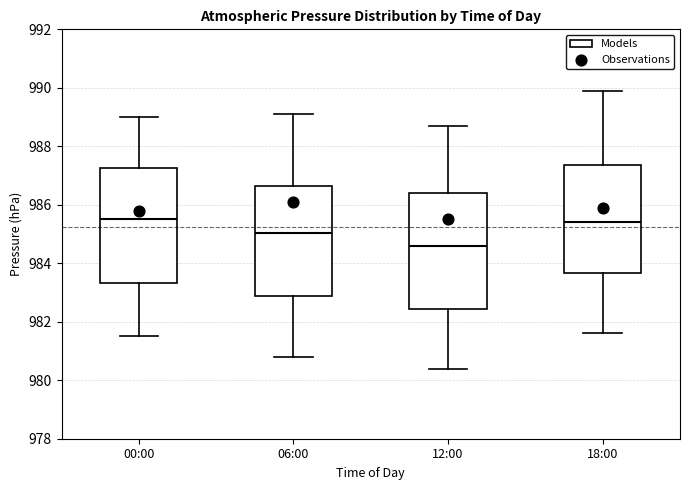

Where is the lower edge of the box for 00:00 on the y-axis? The values are not printed on the chart, so give them approximately, as read against the axis.

983.4